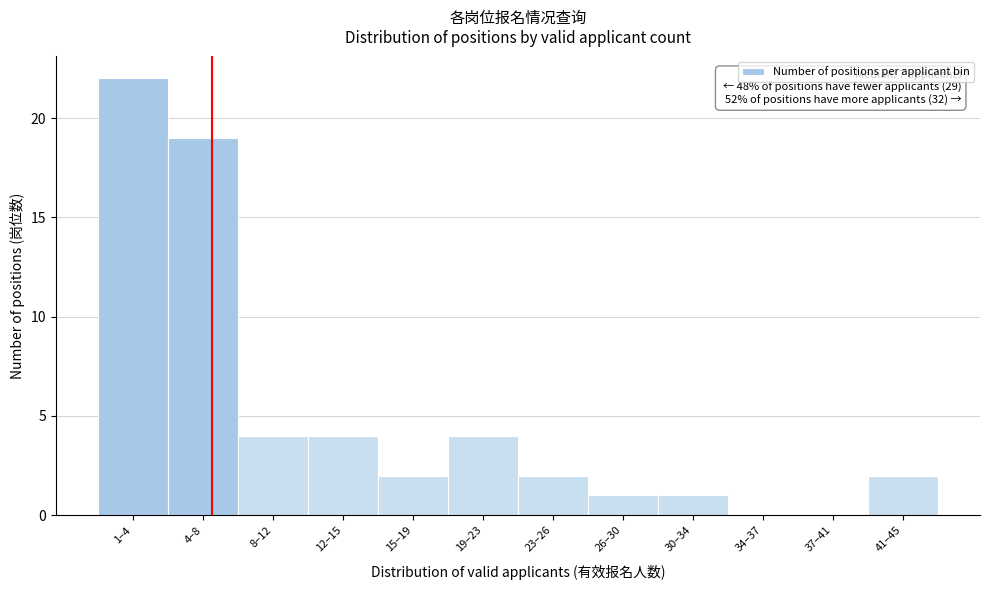

Reading left to right, what are all the values shown in this chart?

1–4=22	4–8=19	8–12=4	12–15=4	15–19=2	19–23=4	23–26=2	26–30=1	30–34=1	34–37=0	37–41=0	41–45=2